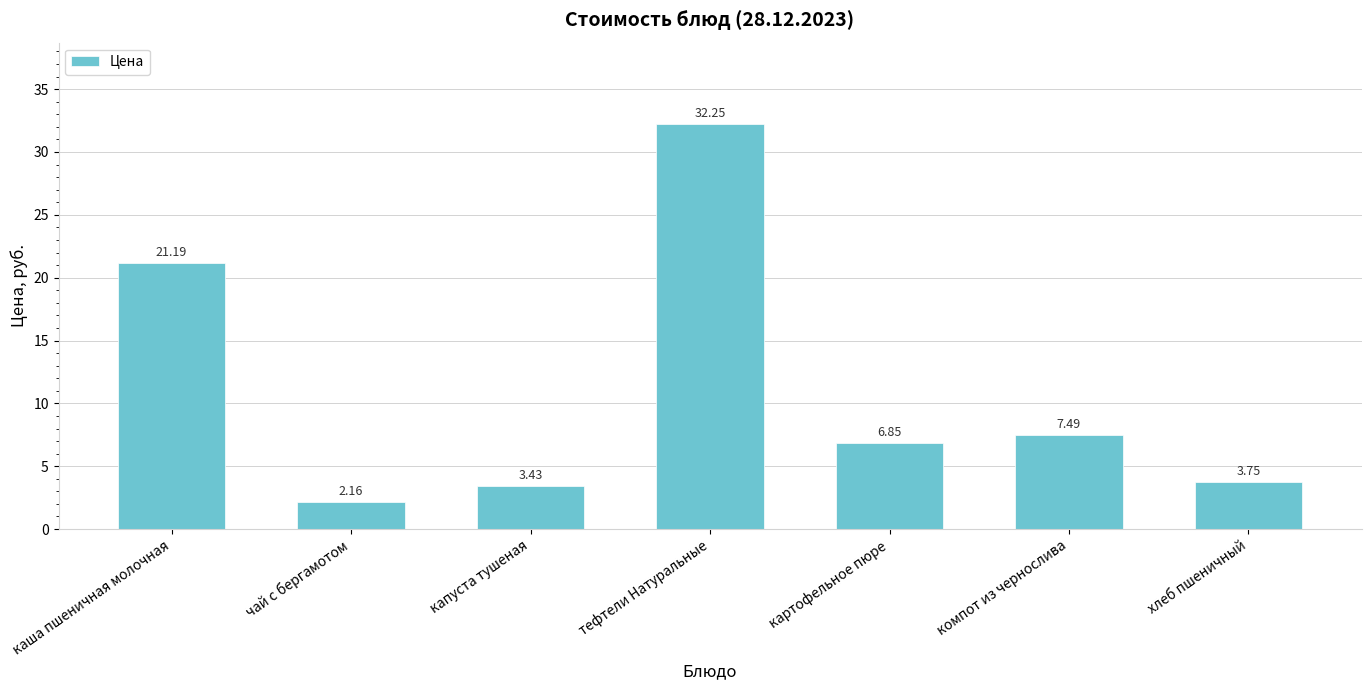

Where is the data nearest to the value 17?

каша пшеничная молочная